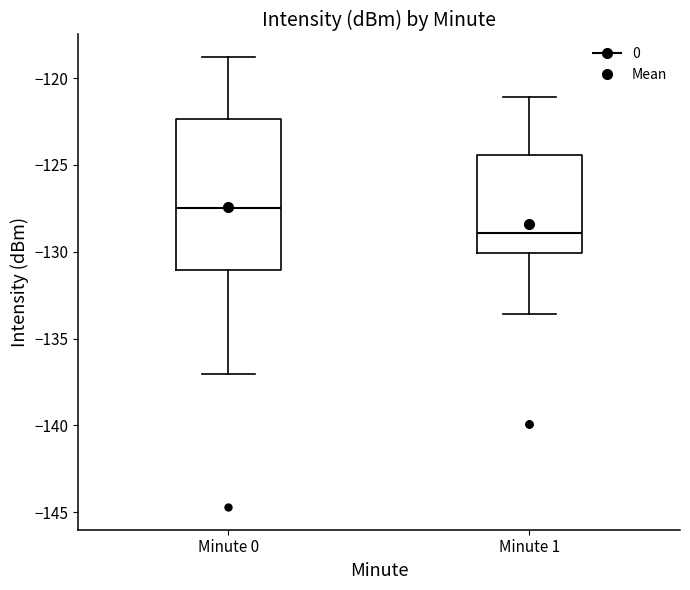

Which box has the highest median line?

Minute 0